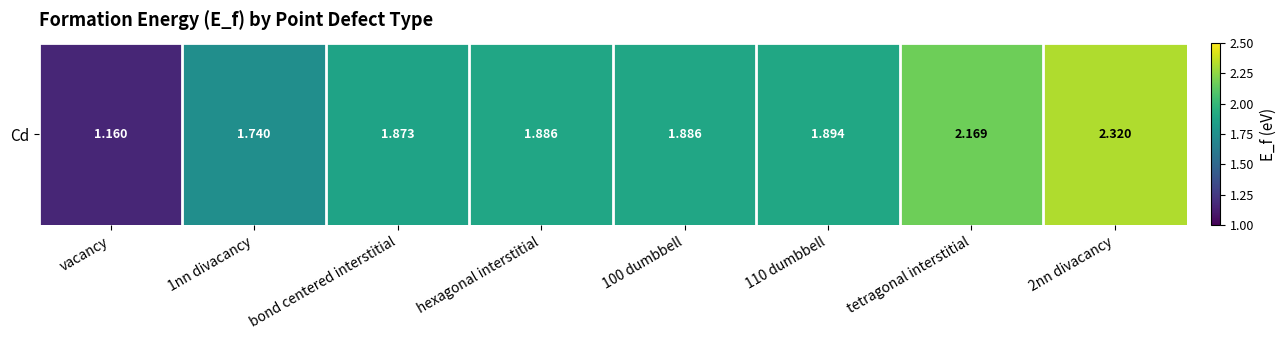

The chart shows a value of 2.2 at tetragonal interstitial. True or false?

True